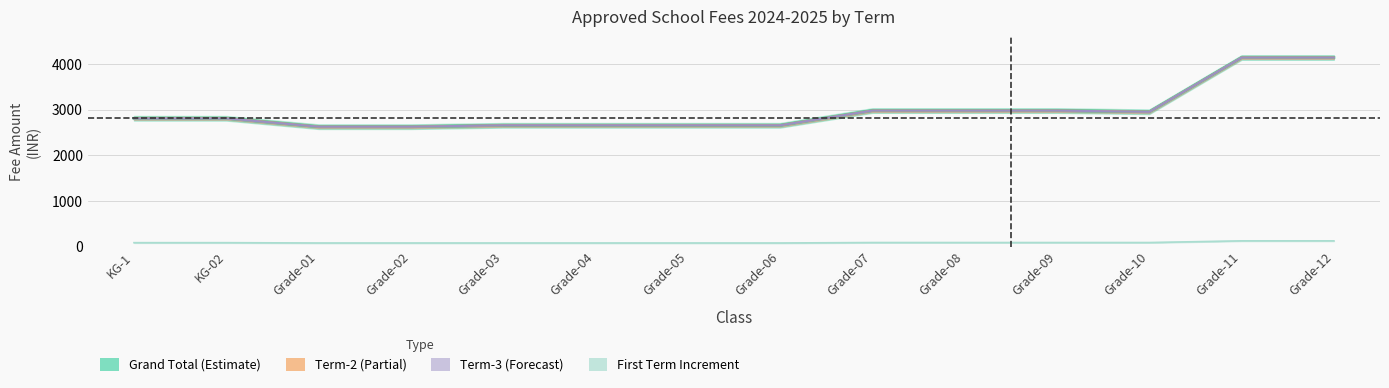

What is the difference between the highest and lowest values at Grade-12?

4020